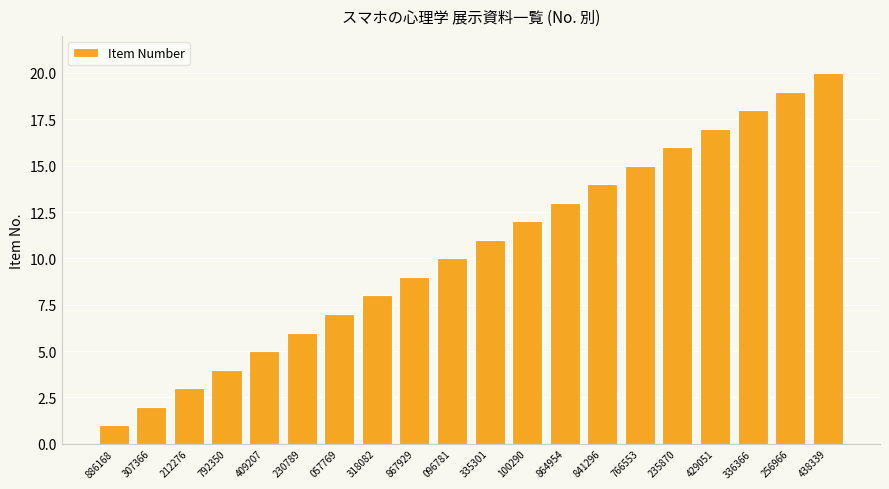

The value at 307366 is 2. True or false?

True